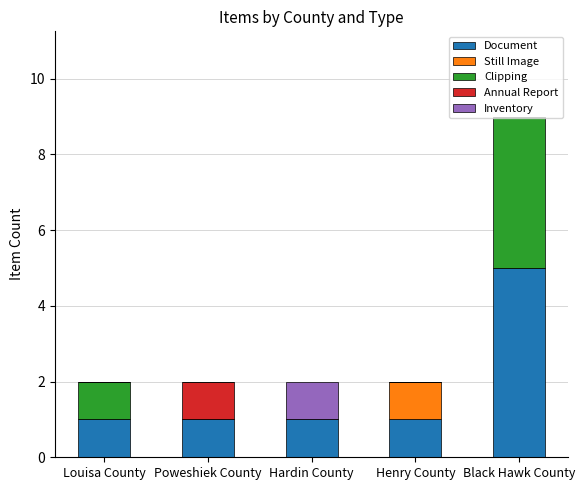

True or false: Document has a value of 0 at Louisa County.

False